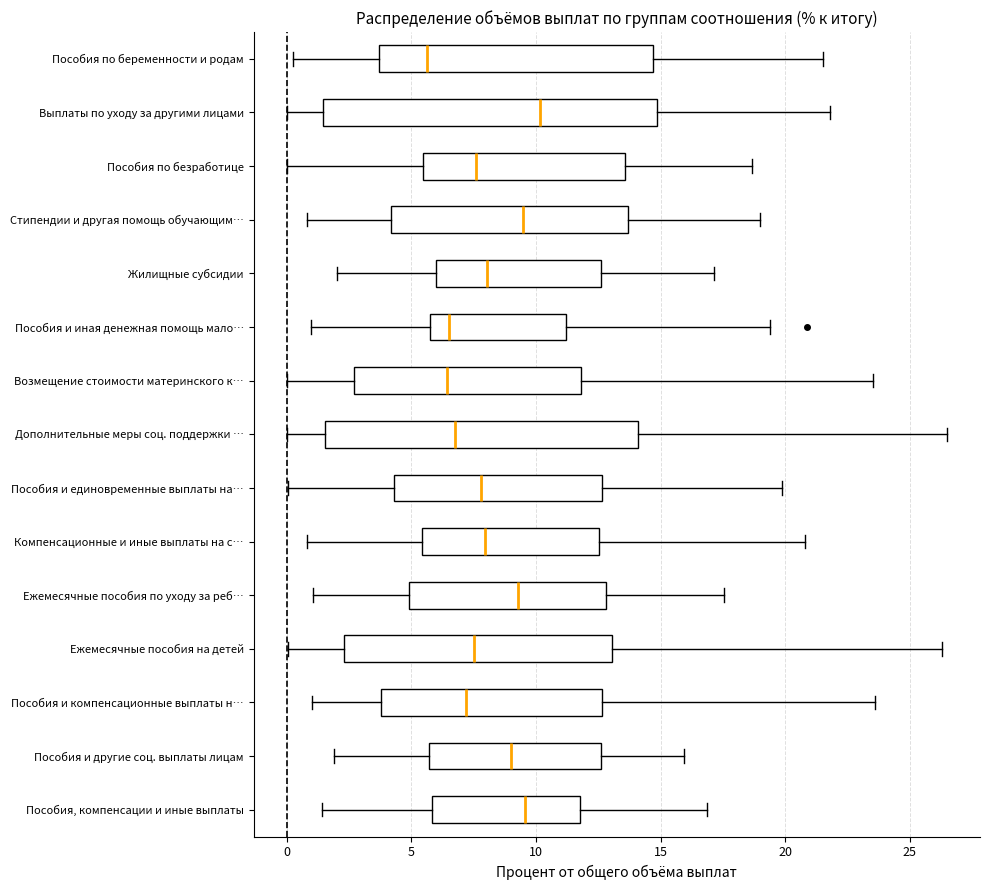

Reading bottom to top, transcribe this box plot: for each box, give where its median line is, the range the box spans, and where its two whiskers end, as read against the x-axis. The values are not printed on the chart, so give them approximately, as read against the axis.

Пособия, компенсации и иные выплаты: median 9.5, box 6.0 to 12.0, whiskers 1.5 to 17.0
Пособия и другие соц. выплаты лицам: median 9.0, box 5.5 to 12.5, whiskers 2.0 to 16.0
Пособия и компенсационные выплаты н…: median 7.0, box 4.0 to 12.5, whiskers 1.0 to 23.5
Ежемесячные пособия на детей: median 7.5, box 2.5 to 13.0, whiskers 0.0 to 26.5
Ежемесячные пособия по уходу за реб…: median 9.5, box 5.0 to 13.0, whiskers 1.0 to 17.5
Компенсационные и иные выплаты на с…: median 8.0, box 5.5 to 12.5, whiskers 1.0 to 21.0
Пособия и единовременные выплаты на…: median 8.0, box 4.5 to 12.5, whiskers 0.0 to 20.0
Дополнительные меры соц. поддержки …: median 7.0, box 1.5 to 14.0, whiskers 0.0 to 26.5
Возмещение стоимости материнского к…: median 6.5, box 2.5 to 12.0, whiskers 0.0 to 23.5
Пособия и иная денежная помощь мало…: median 6.5, box 6.0 to 11.0, whiskers 1.0 to 19.5
Жилищные субсидии: median 8.0, box 6.0 to 12.5, whiskers 2.0 to 17.0
Стипендии и другая помощь обучающим…: median 9.5, box 4.0 to 13.5, whiskers 1.0 to 19.0
Пособия по безработице: median 7.5, box 5.5 to 13.5, whiskers 0.0 to 18.5
Выплаты по уходу за другими лицами: median 10.0, box 1.5 to 15.0, whiskers 0.0 to 22.0
Пособия по беременности и родам: median 5.5, box 3.5 to 14.5, whiskers 0.0 to 21.5